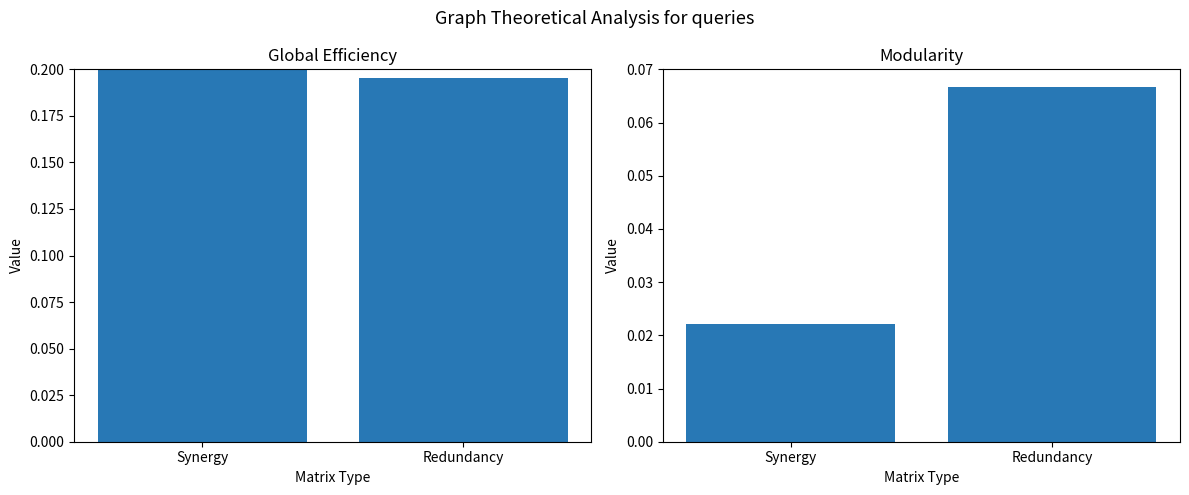

Are the bars grouped side by side (vs. stacked)?

Yes